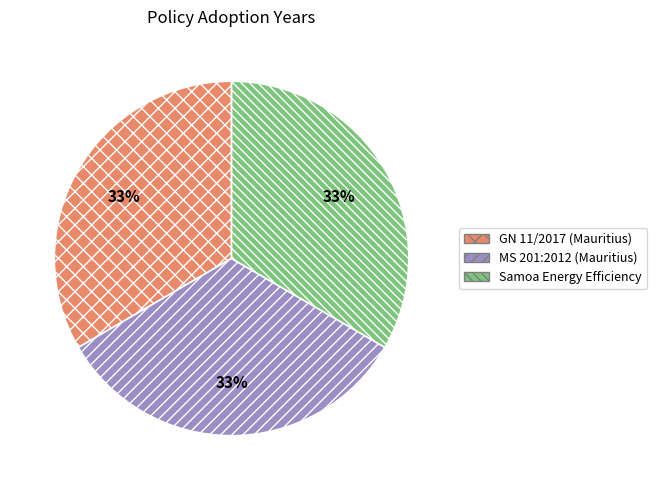

What percentage is the MS 201:2012 (Mauritius) slice, to the nearest percent?

33%